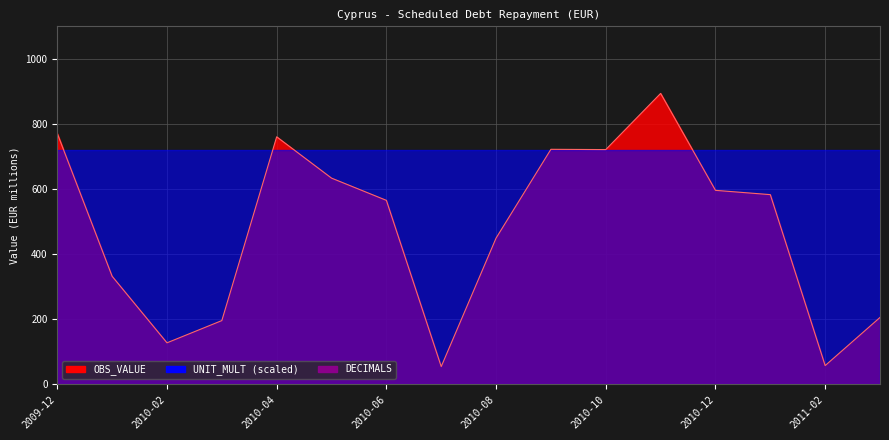

At how many categories does at least one series exceed 869?

1